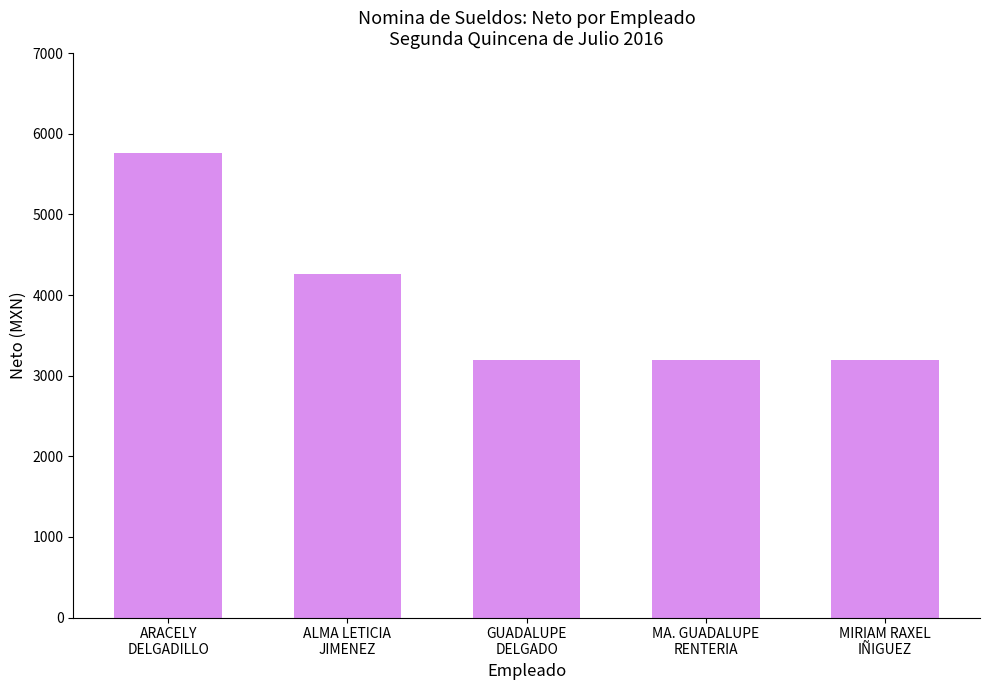

The value at ALMA LETICIA
JIMENEZ is 2172.8. True or false?

False